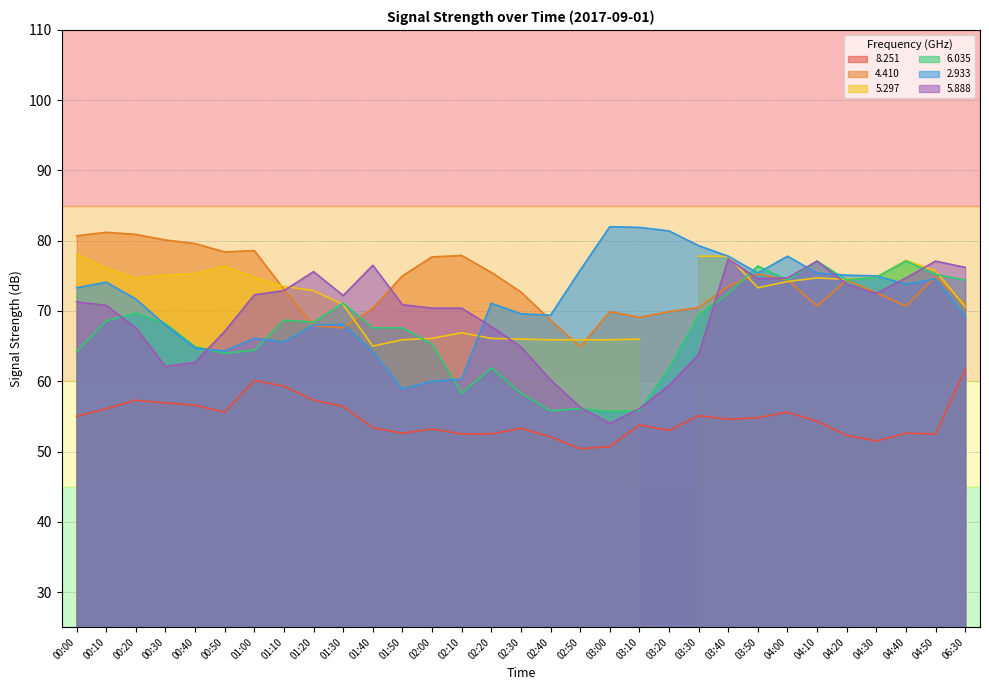

True or false: 5.888 and 6.035 intersect in this chart.

True